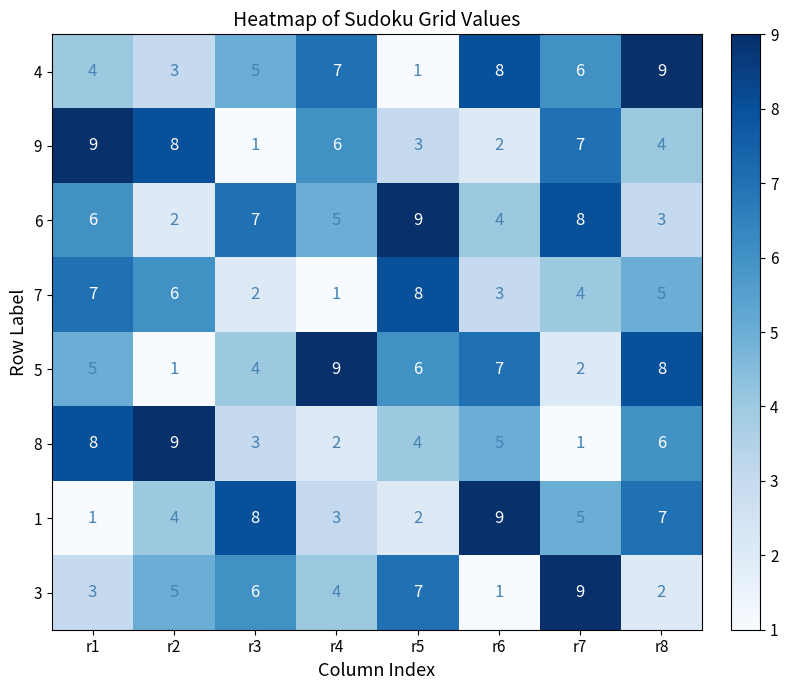

Is it true that 9 equals 6 at r8?

False